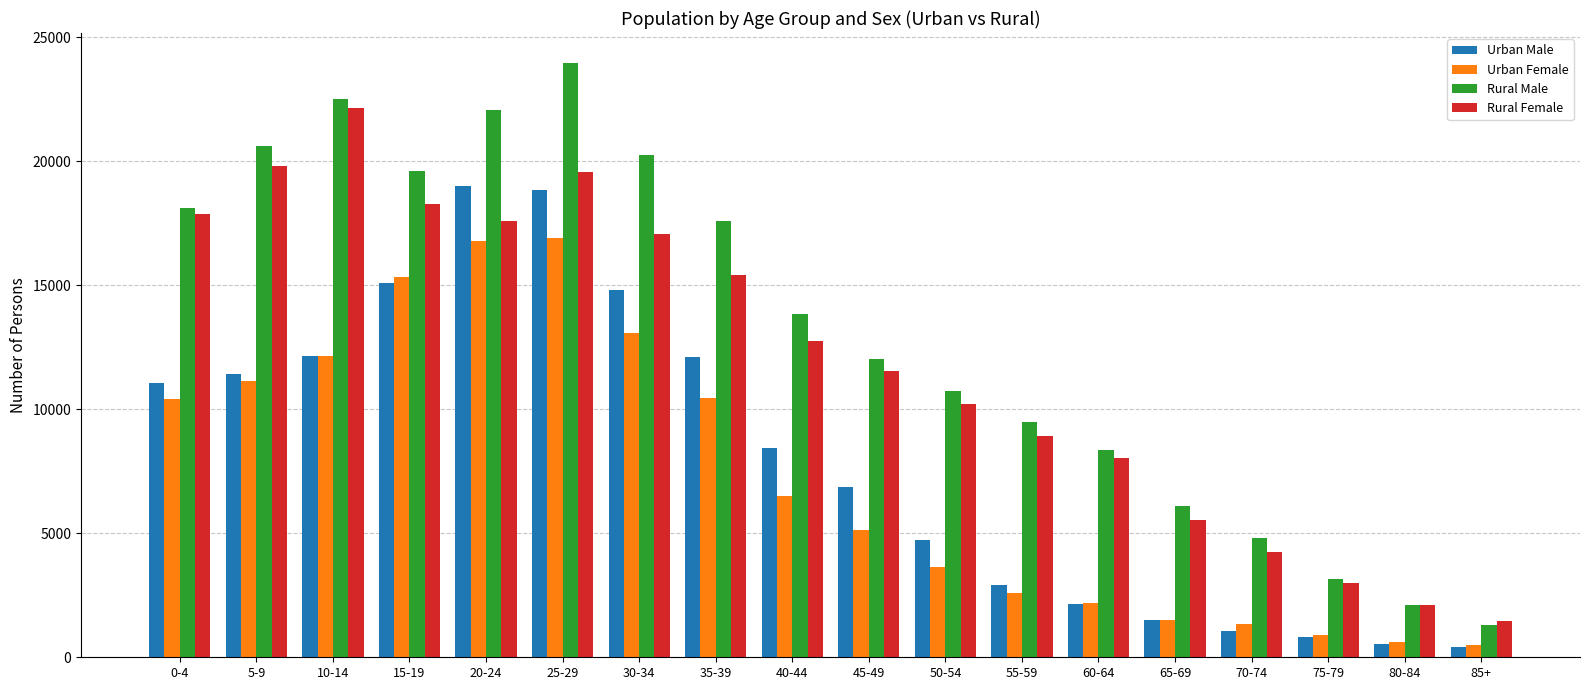

Read the Rural Male value at 70-74, to the nearest 50.

4800